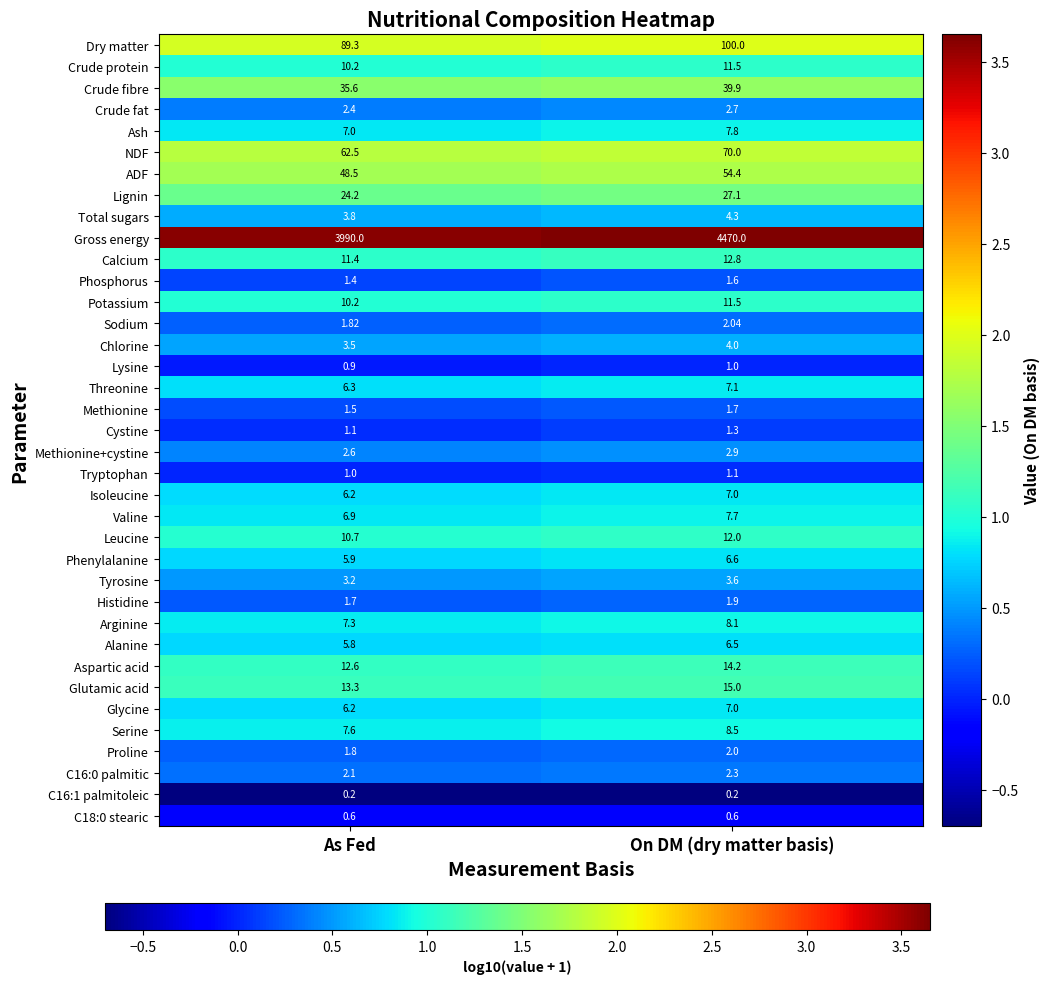

At which category does the chart reach its peak across all series?

On DM (dry matter basis)